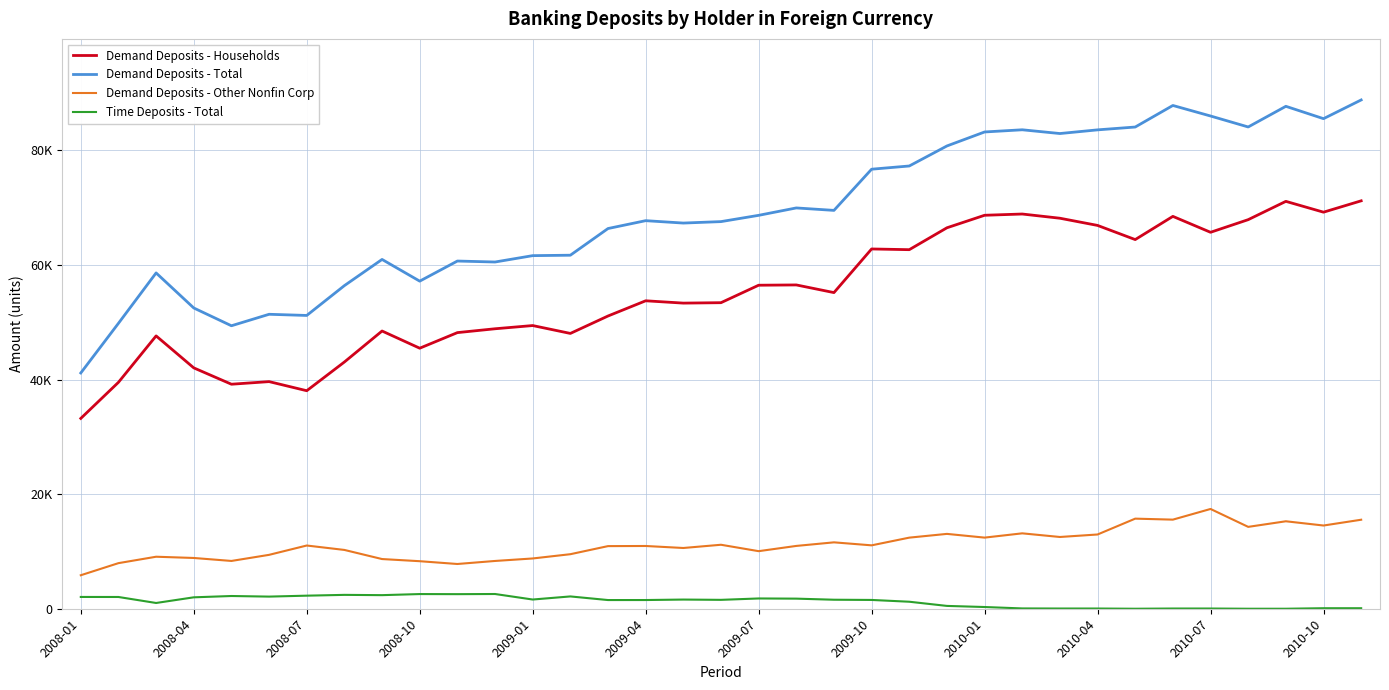

What is the value of the Time Deposits - Total point at the 15th from the left?

1515.6